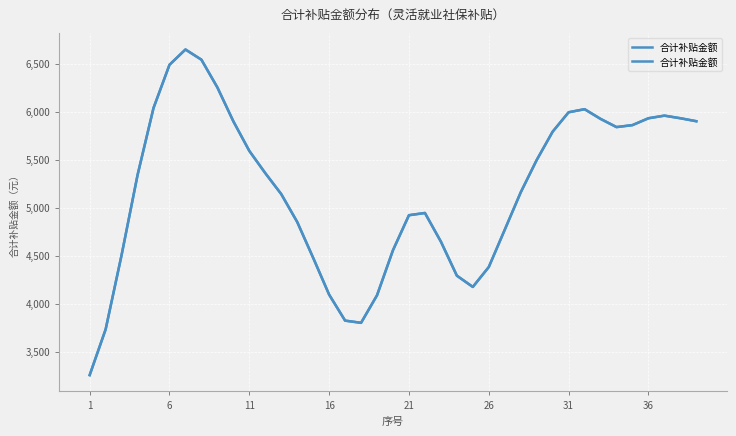

What is the greatest value displayed?

6648.1